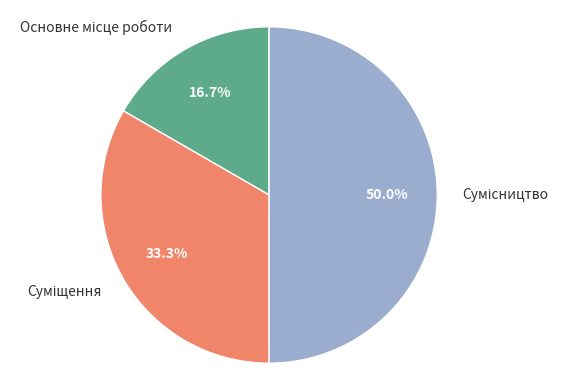

Count the number of slices in the pie.

3